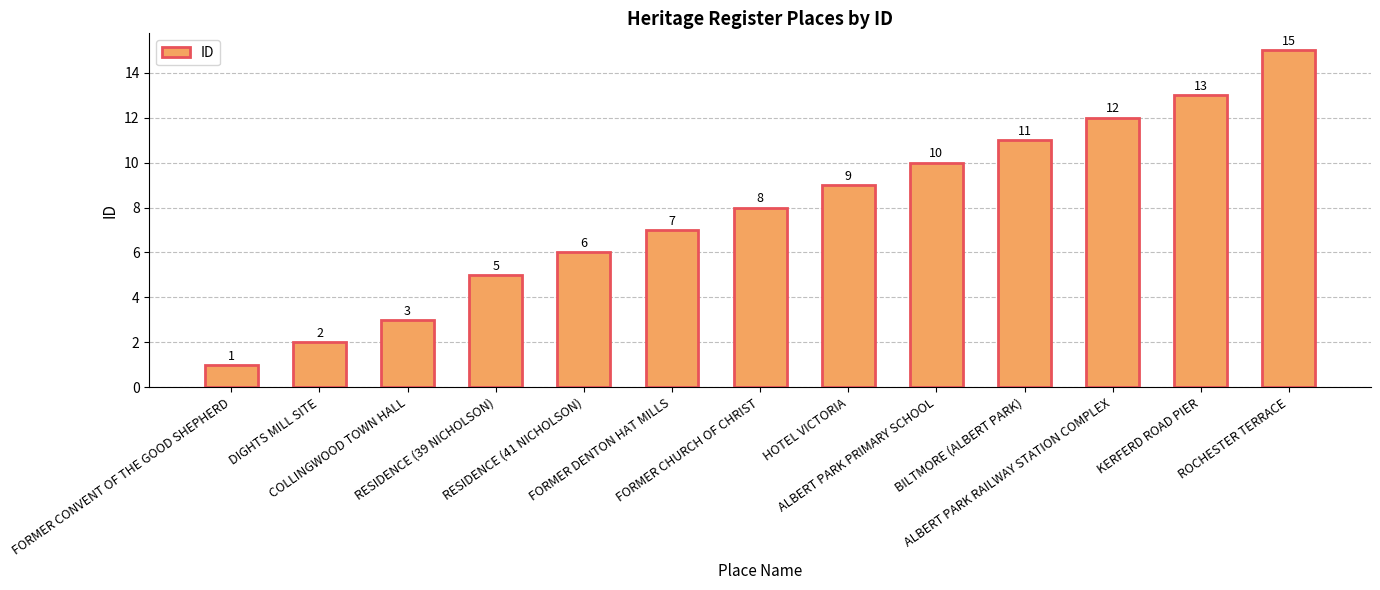

What position from the left is FORMER CONVENT OF THE GOOD SHEPHERD?

1